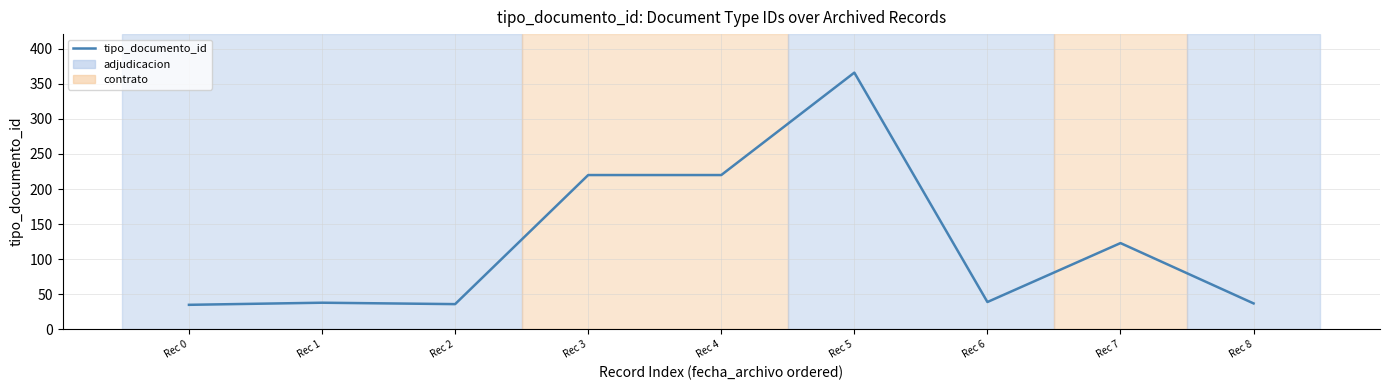

What is the difference between the maximum and minimum values?

331